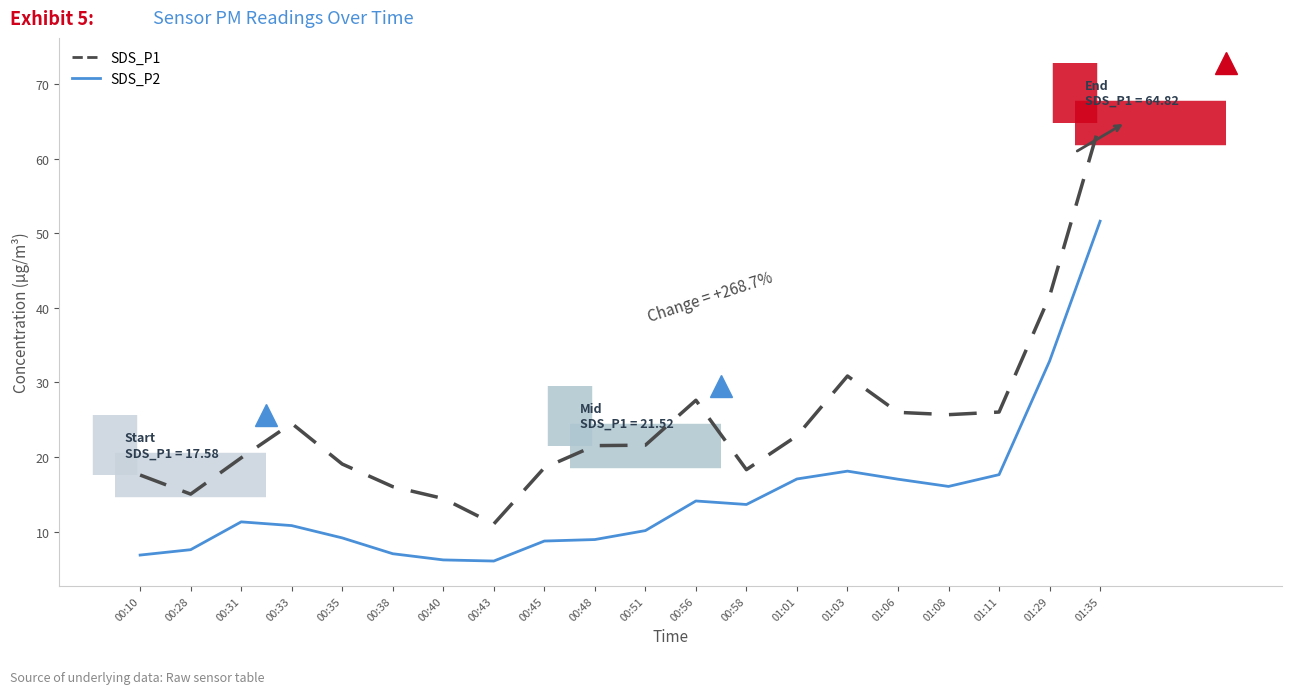

Does the chart have visible grid lines?

No